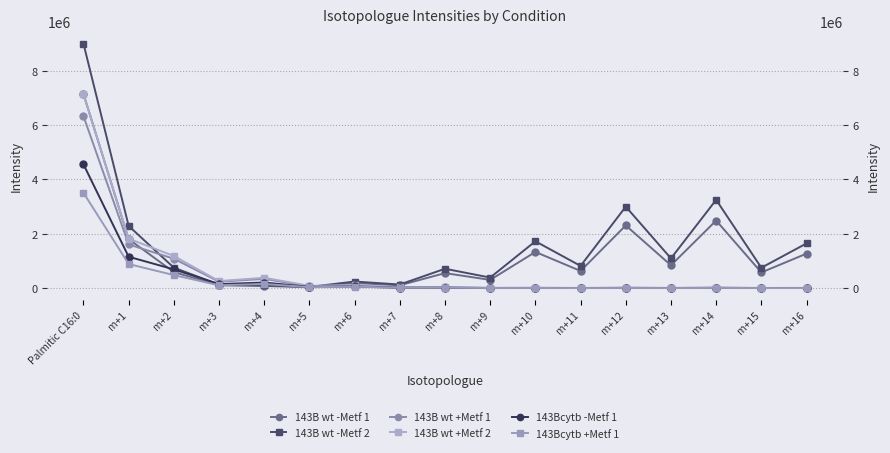

At which label does 143B wt +Metf 2 reach its peak?

Palmitic C16:0